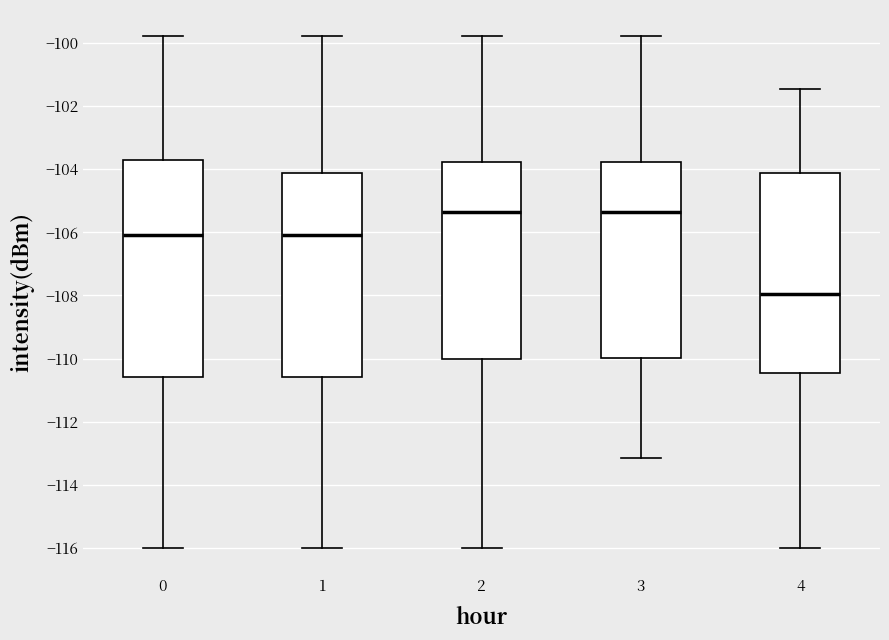

Reading left to right, transcribe this box plot: for each box, give where its median line is, the range the box spans, and where its two whiskers end, as read against the y-axis. The values are not printed on the chart, so give them approximately, as read against the axis.

0: median -106.0, box -110.6 to -103.8, whiskers -116.0 to -99.8
1: median -106.0, box -110.6 to -104.2, whiskers -116.0 to -99.8
2: median -105.4, box -110.0 to -103.8, whiskers -116.0 to -99.8
3: median -105.4, box -110.0 to -103.8, whiskers -113.2 to -99.8
4: median -108.0, box -110.4 to -104.2, whiskers -116.0 to -101.4